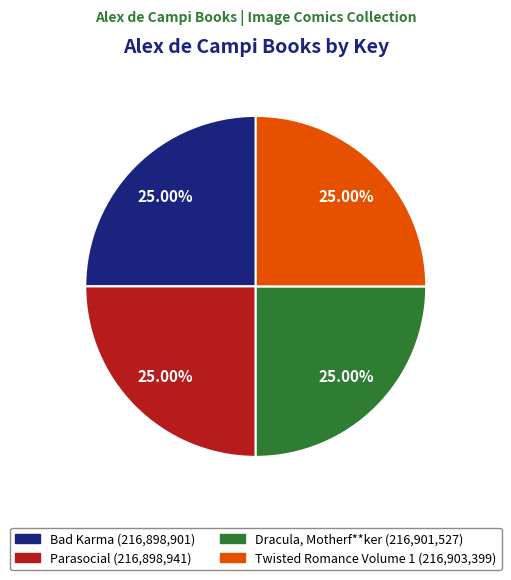

What percentage is the Twisted Romance Volume 1 slice, to the nearest percent?

25%